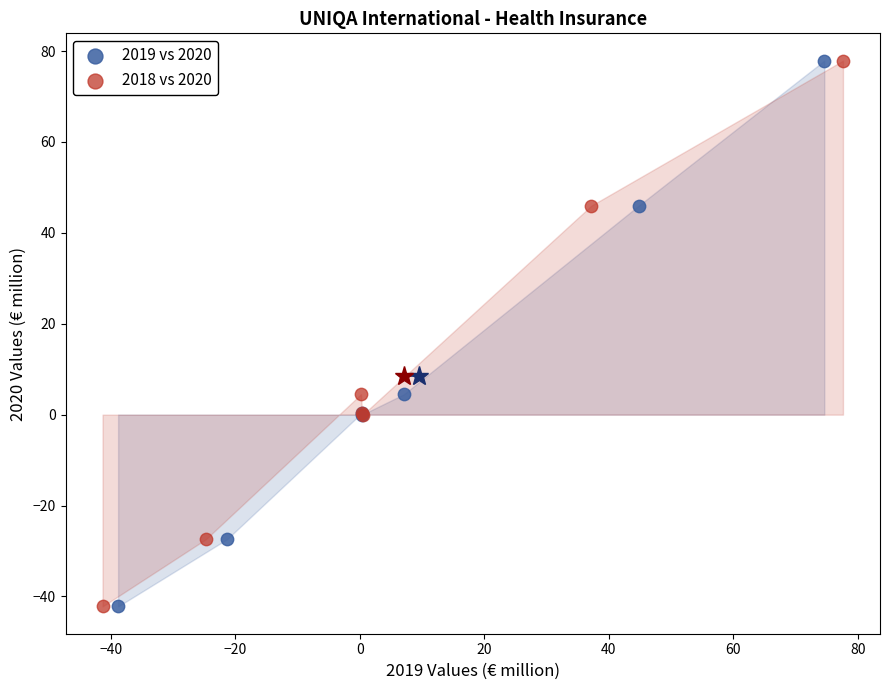

What are all the series names shown in the legend?

2019 vs 2020, 2018 vs 2020